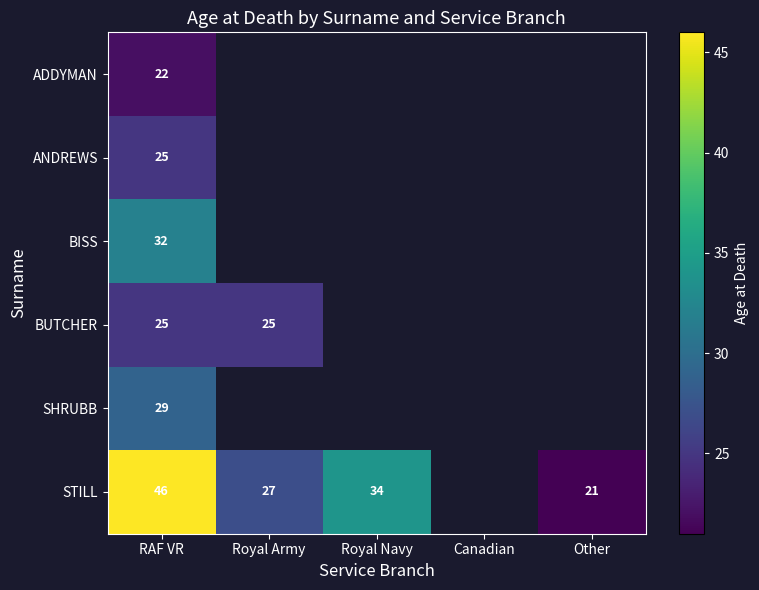

Is it true that BISS equals 47 at RAF VR?

False